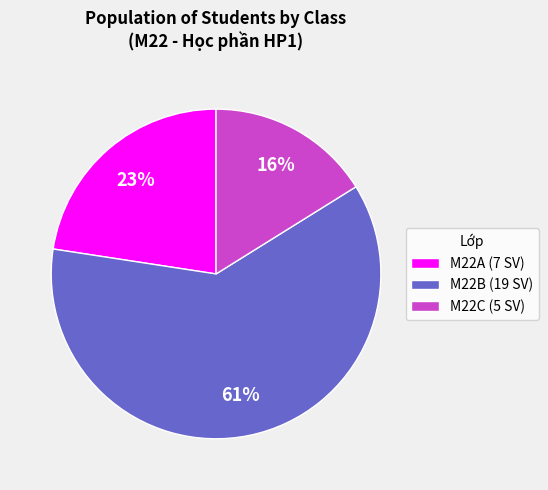

What is the ratio of the value at M22C (5 SV) to the value at M22B (19 SV)?

0.3